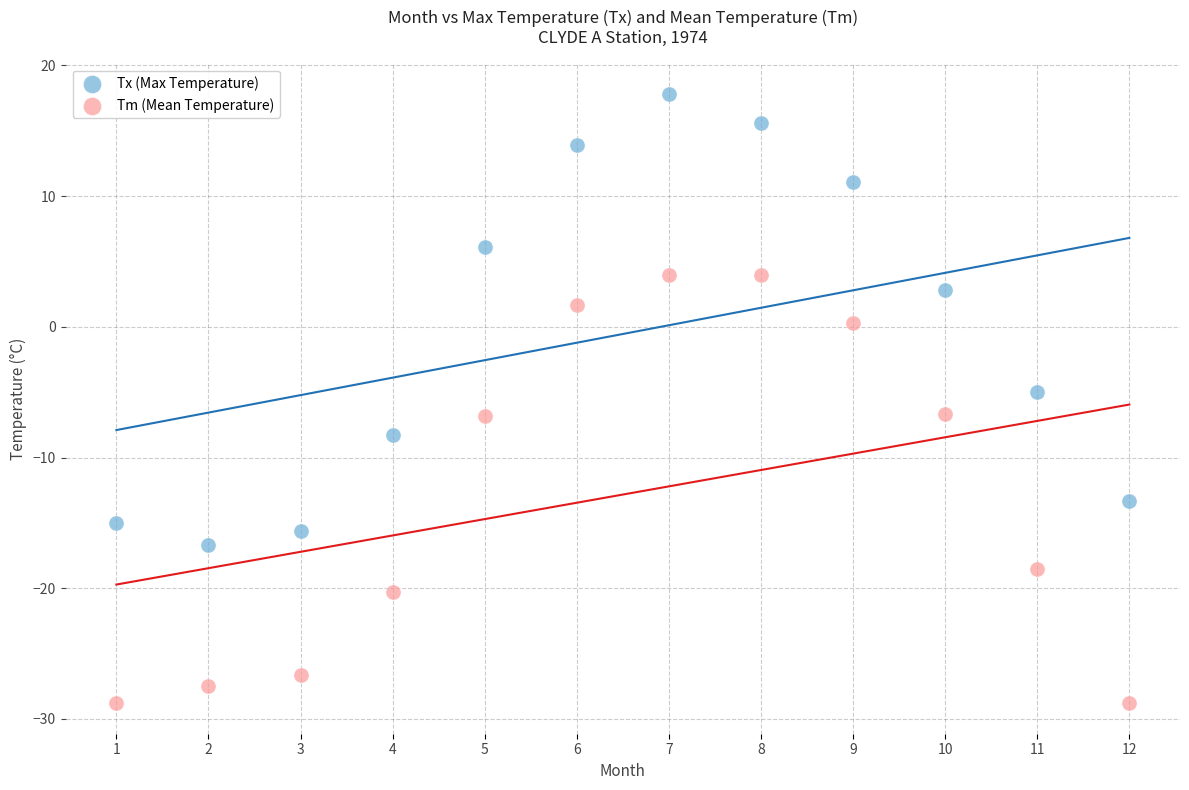

Which series reaches the minimum Y coordinate?

Tm (Mean Temperature)